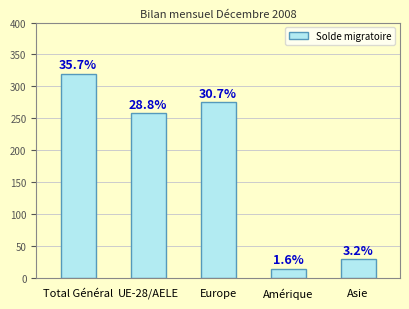

Does the chart contain any negative values?

No